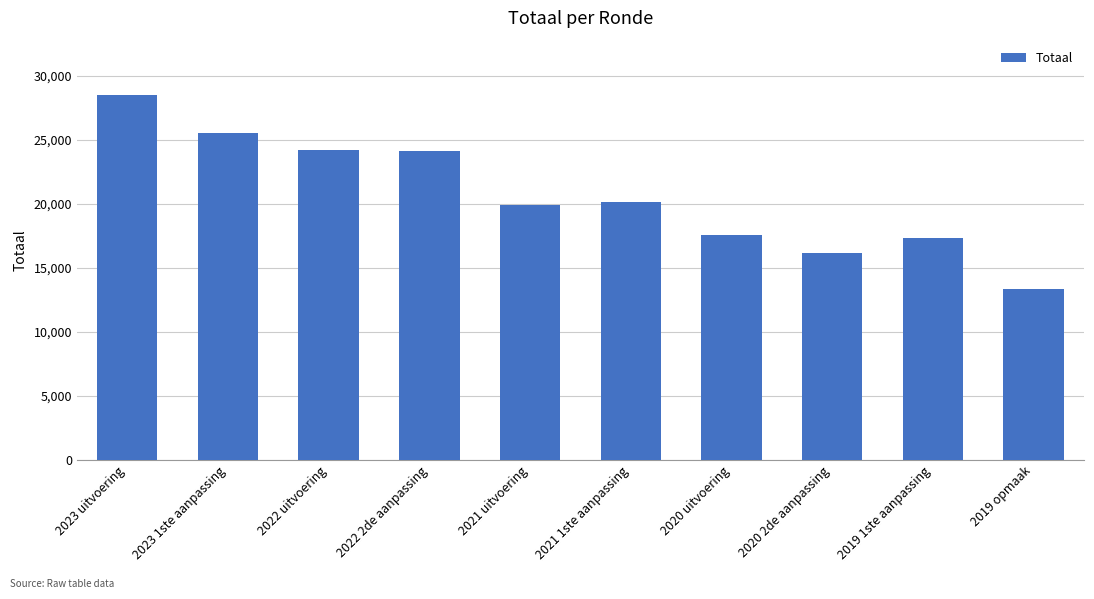

What is the label of the 1st bar from the right?

2019 opmaak